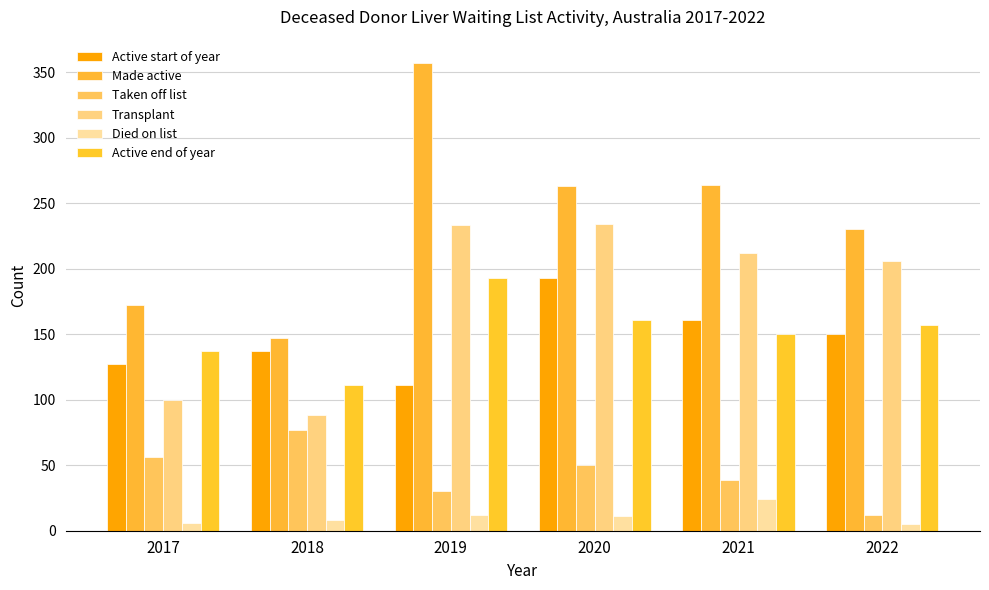

How many data points in Active start of year are less than 150?

3